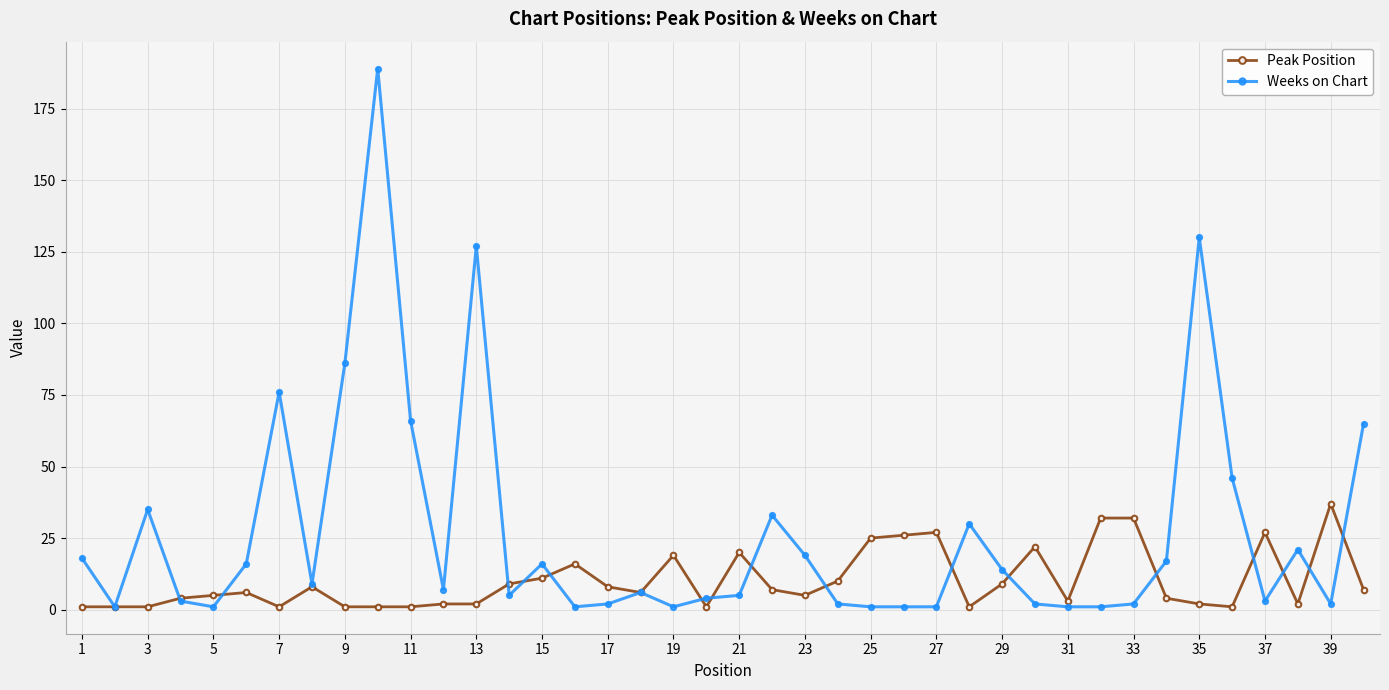

Which series has the largest range (max minus min)?

Weeks on Chart